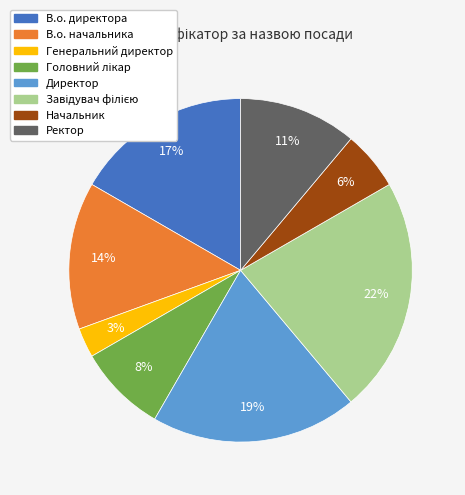

Is it true that Директор is 19% of the pie?

True